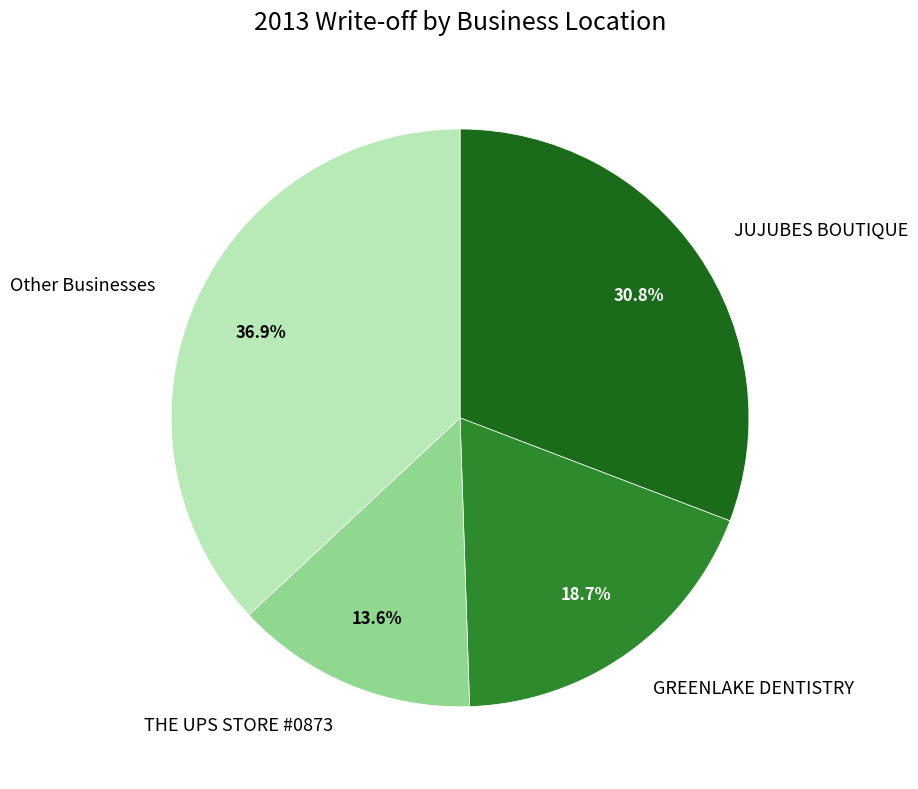

Which has a higher value, Other Businesses or JUJUBES BOUTIQUE?

Other Businesses